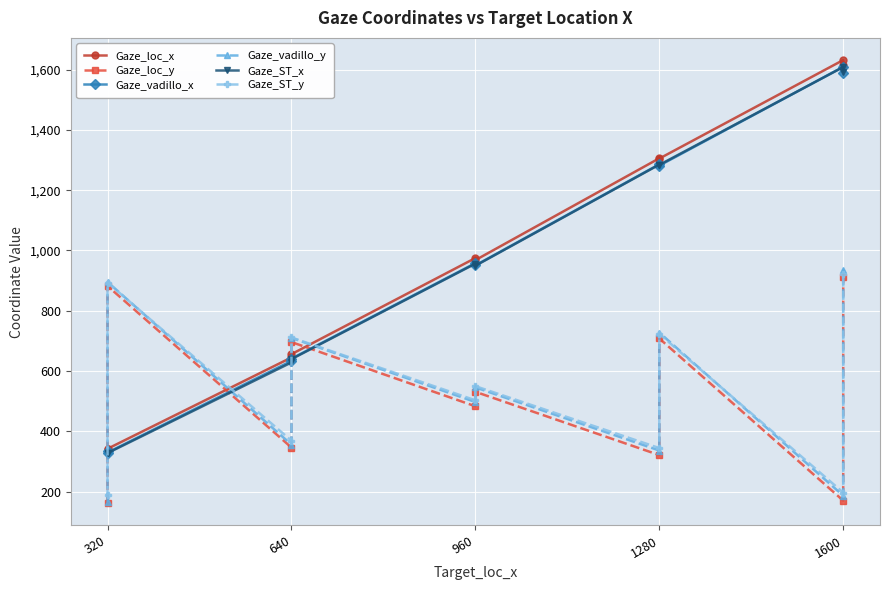

What is the smallest value displayed?

161.0